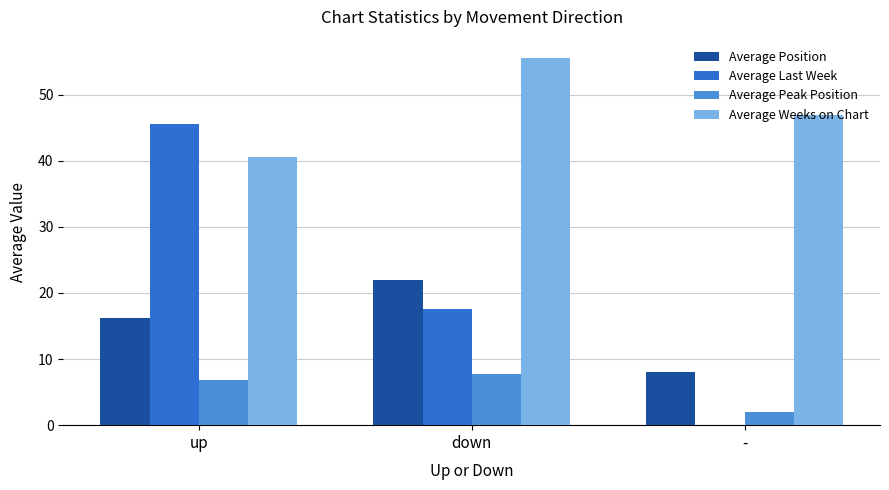

Are the bars horizontal?

No